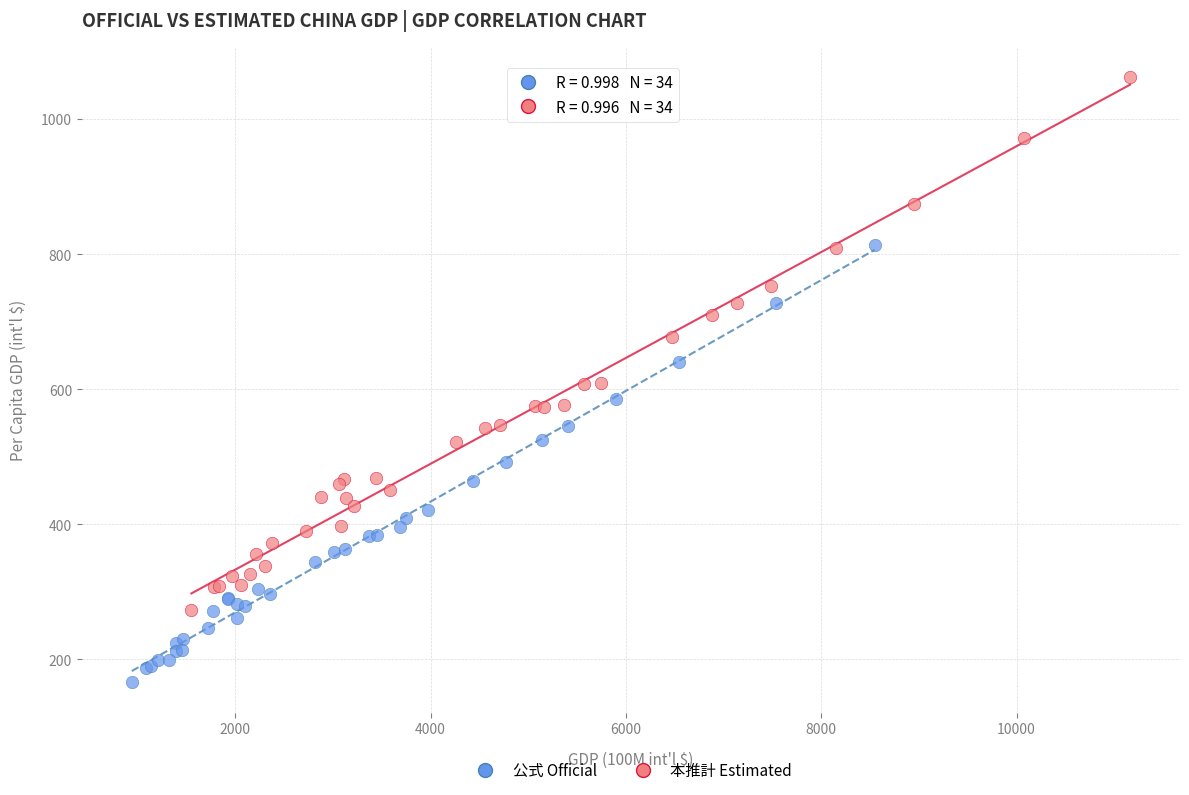

Which series has the largest Y range (max minus min)?

本推計 Estimated